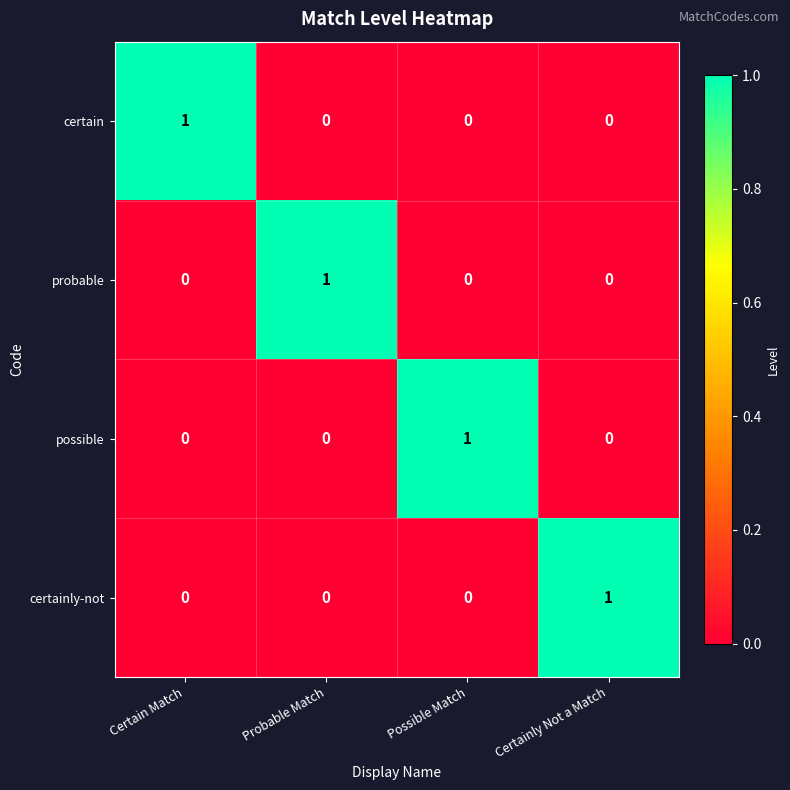

The value of certain at Certainly Not a Match is 1. True or false?

False